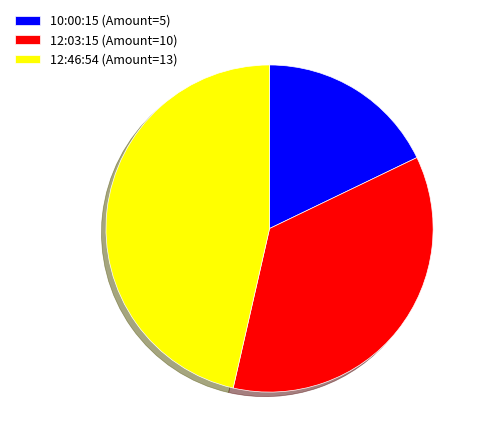

Does 12:03:15 account for over 50% of the chart?

No